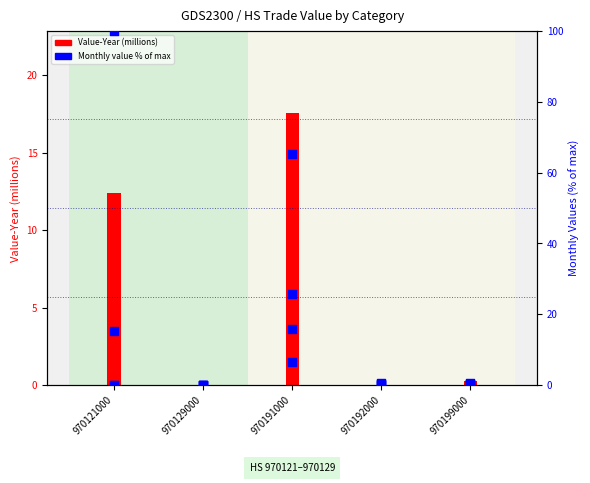

Is the value of Value-Aug at 970191000 greater than the value of Value-Nov at 970121000?

No